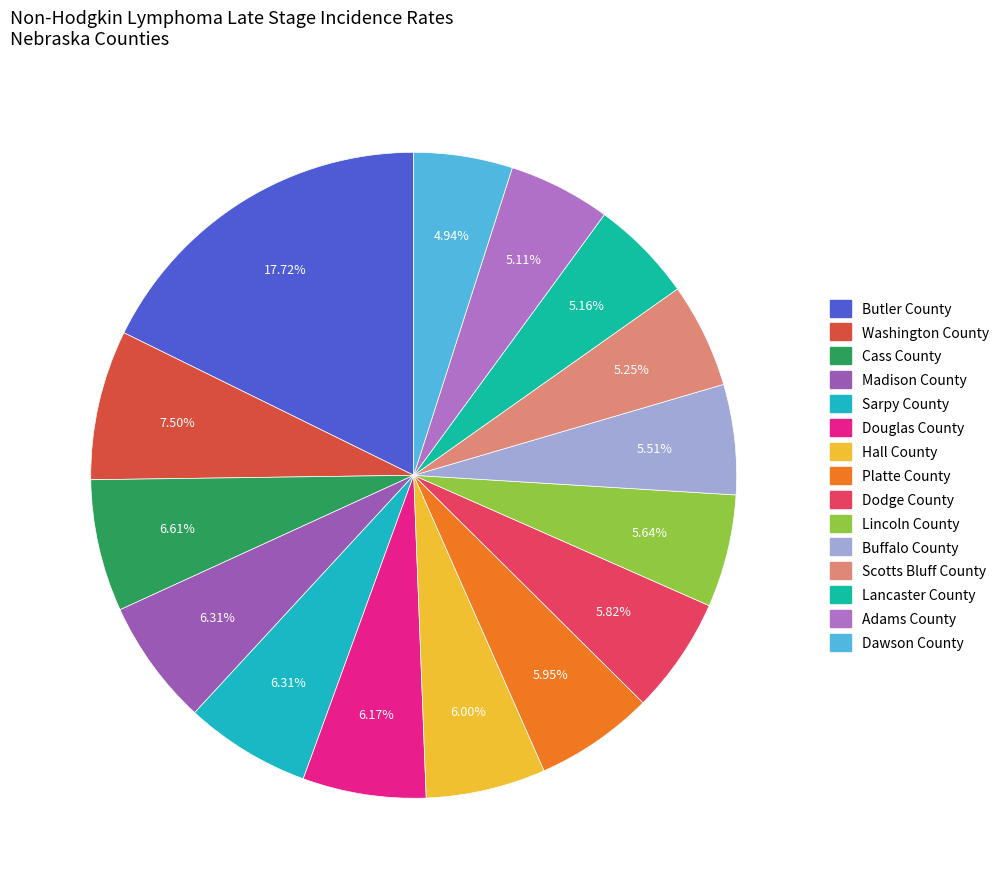

Which category has the biggest portion of the pie?

Butler County